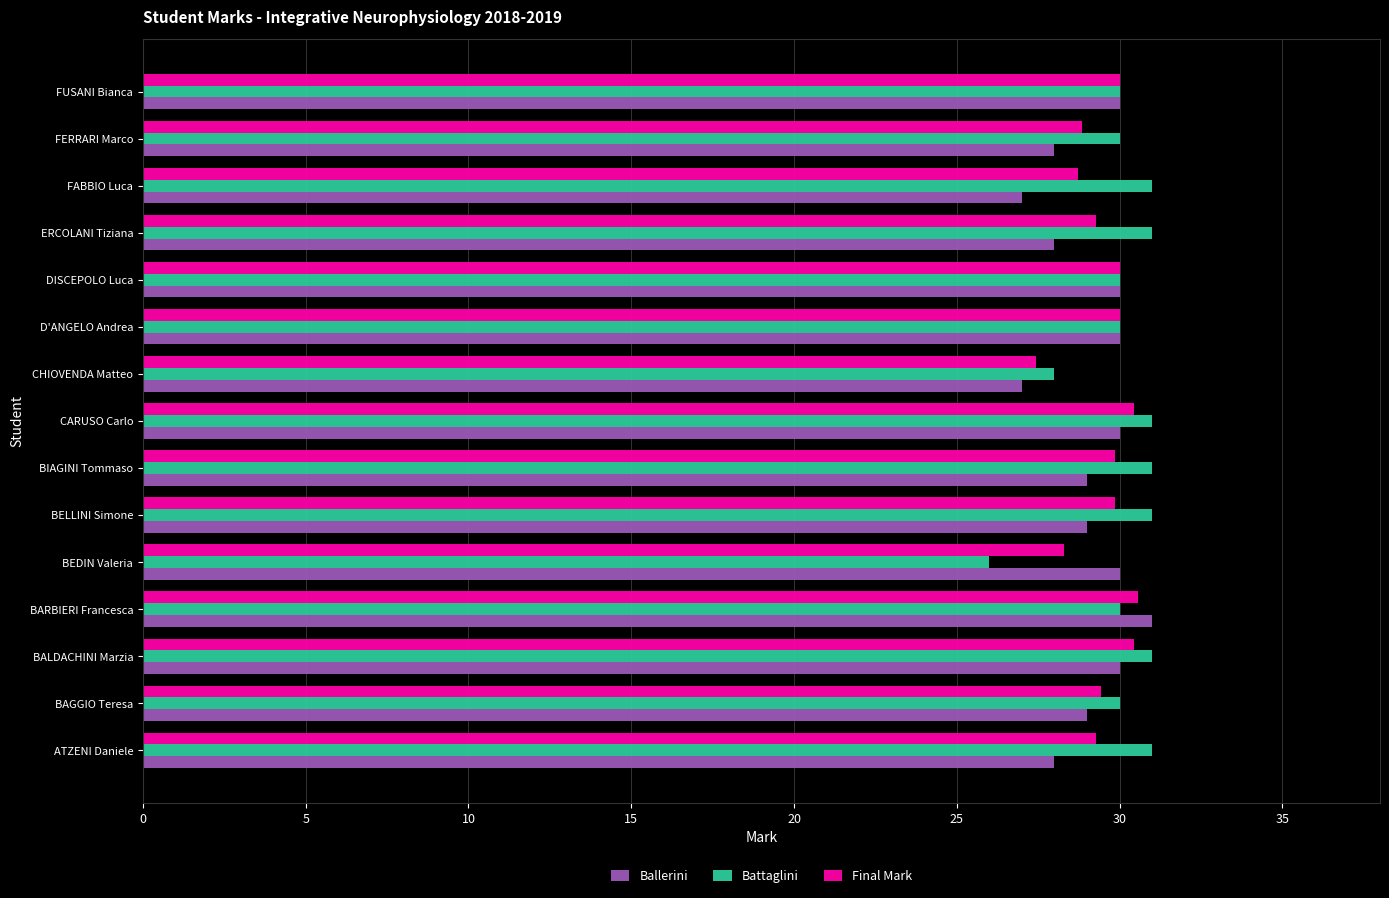

The value of Ballerini at BARBIERI Francesca is 18.8. True or false?

False